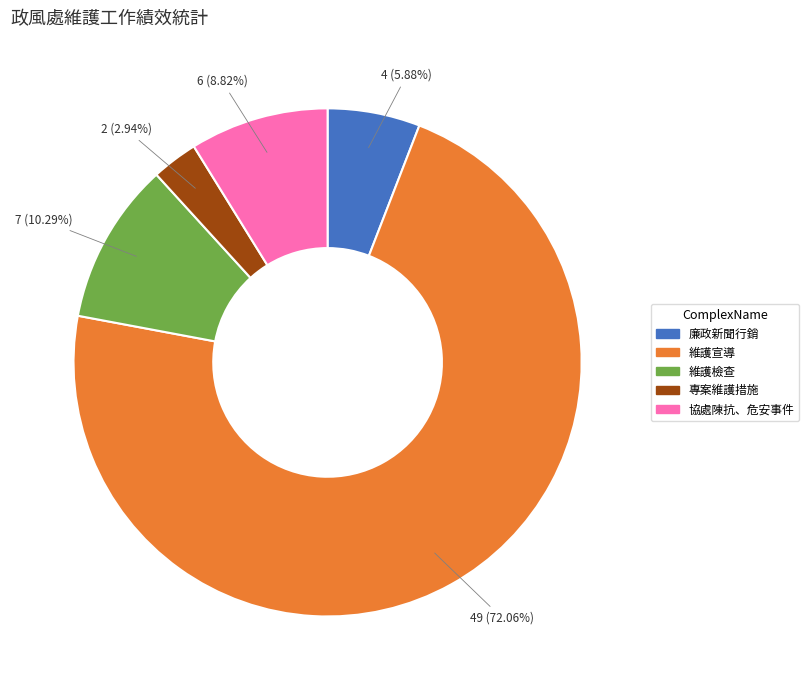

How many slices are in this pie chart?

5